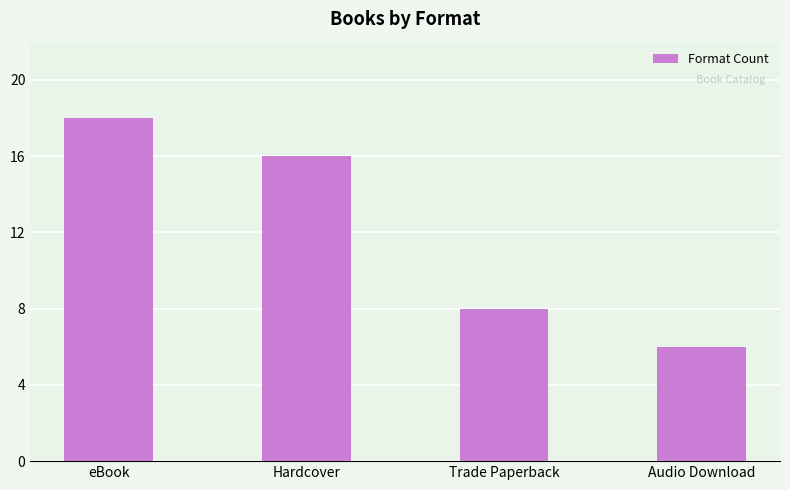

Is it true that the value at eBook is 10?

False